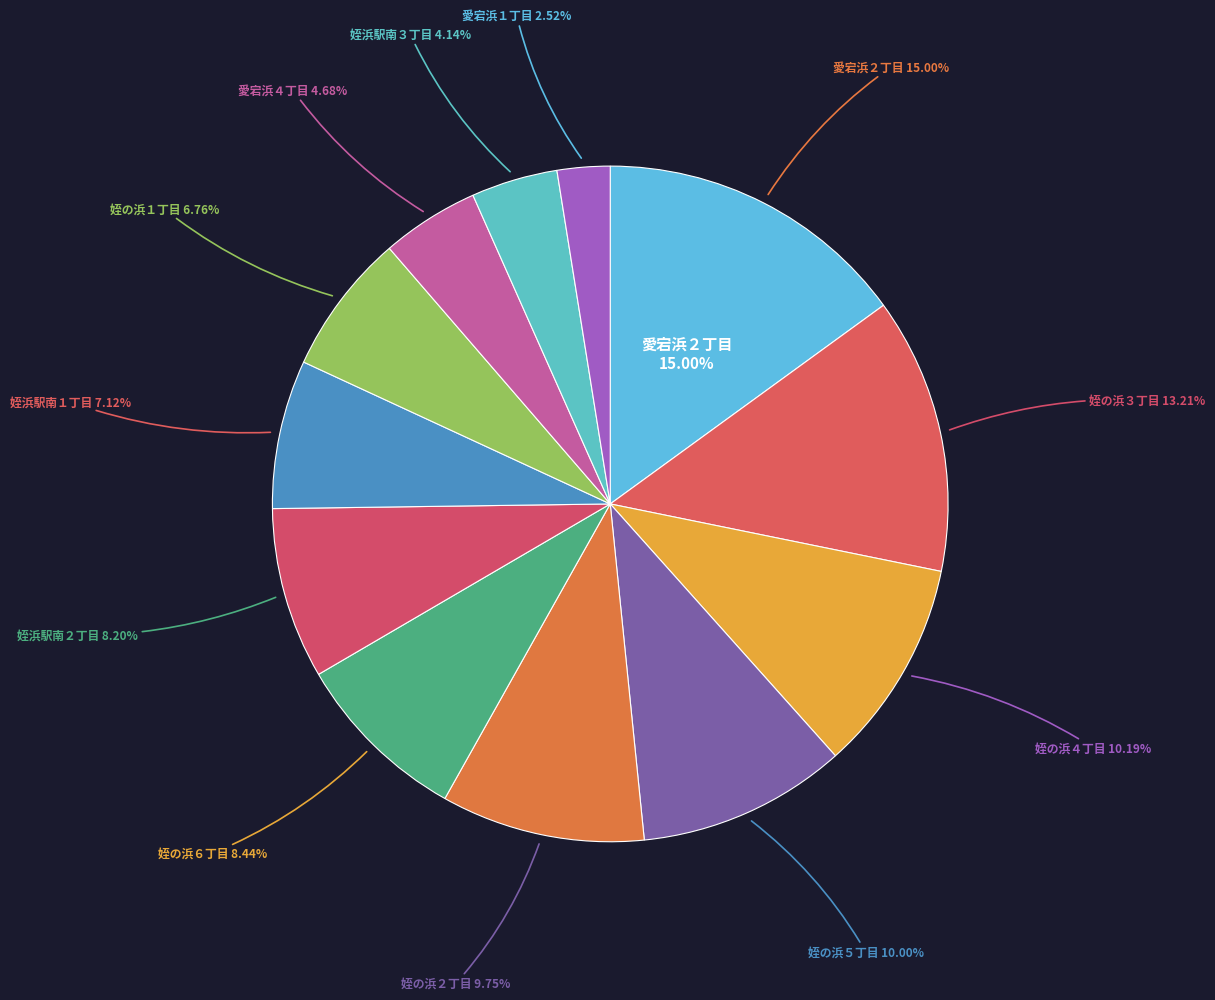

Is it true that 姪の浜４丁目 is 10% of the pie?

True